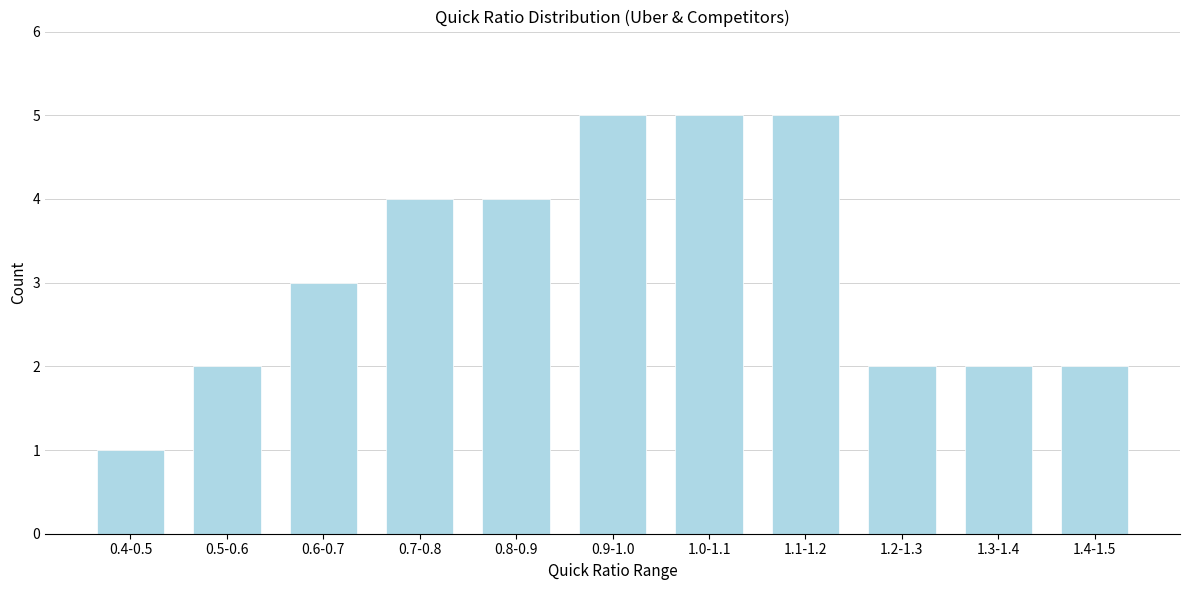

Reading left to right, what are all the values shown in this chart?

1	2	3	4	4	5	5	5	2	2	2